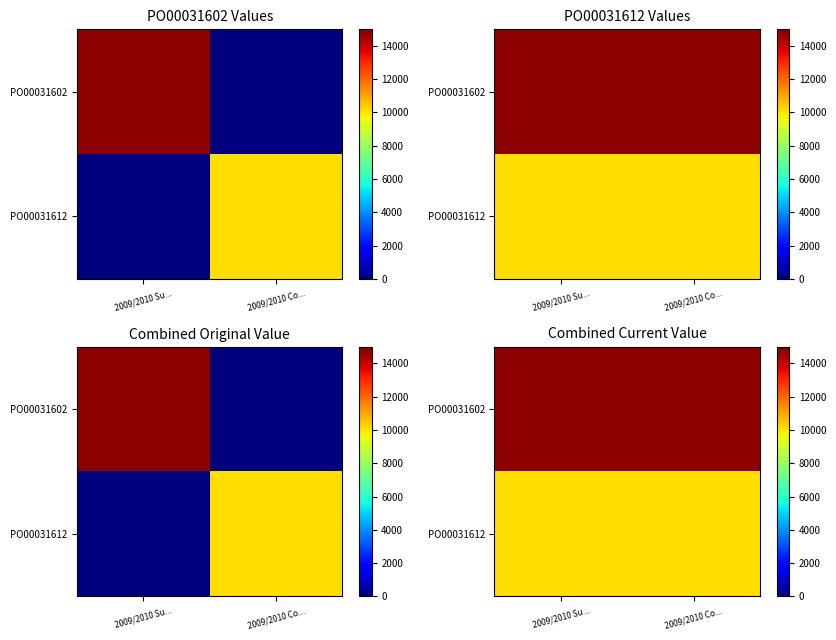

Is it true that PO00031612 equals 14384.0 at 2009/2010 Co...?

False